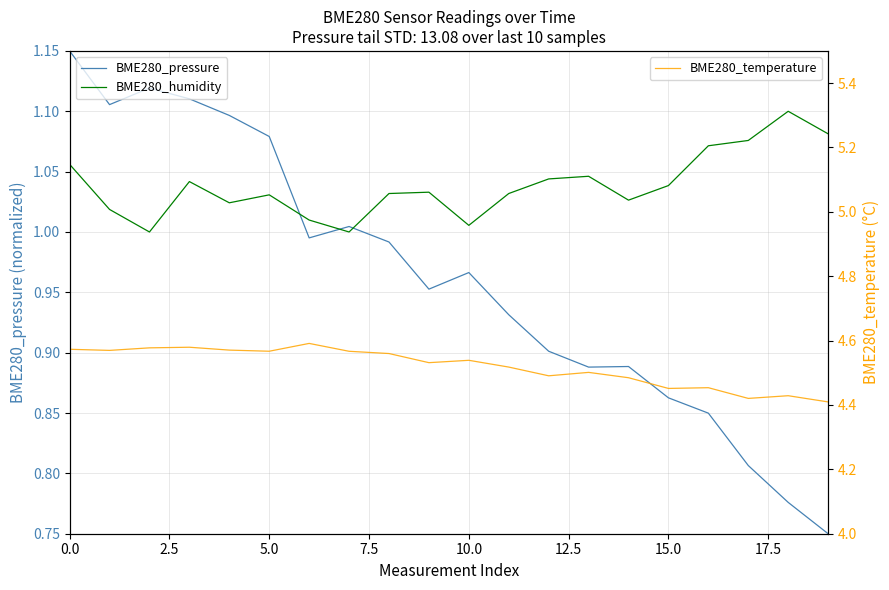

What is the highest value of the BME280_temperature series?

4.6